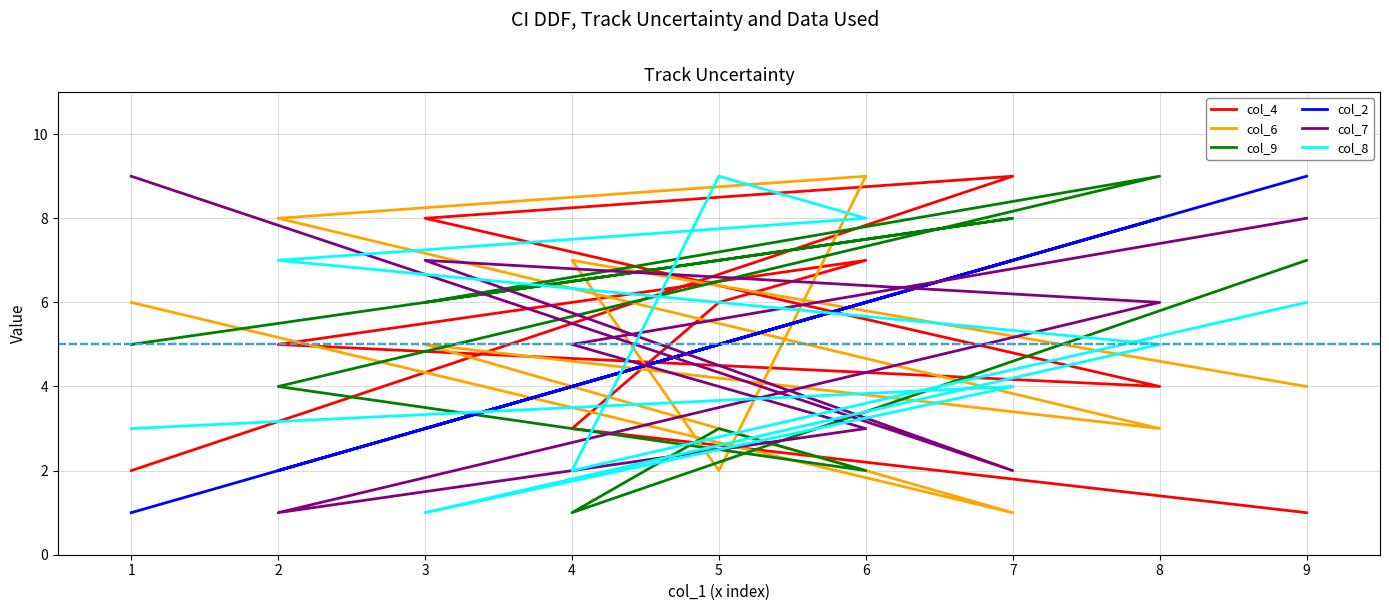

What are all the series names shown in the legend?

col_4, col_6, col_9, col_2, col_7, col_8